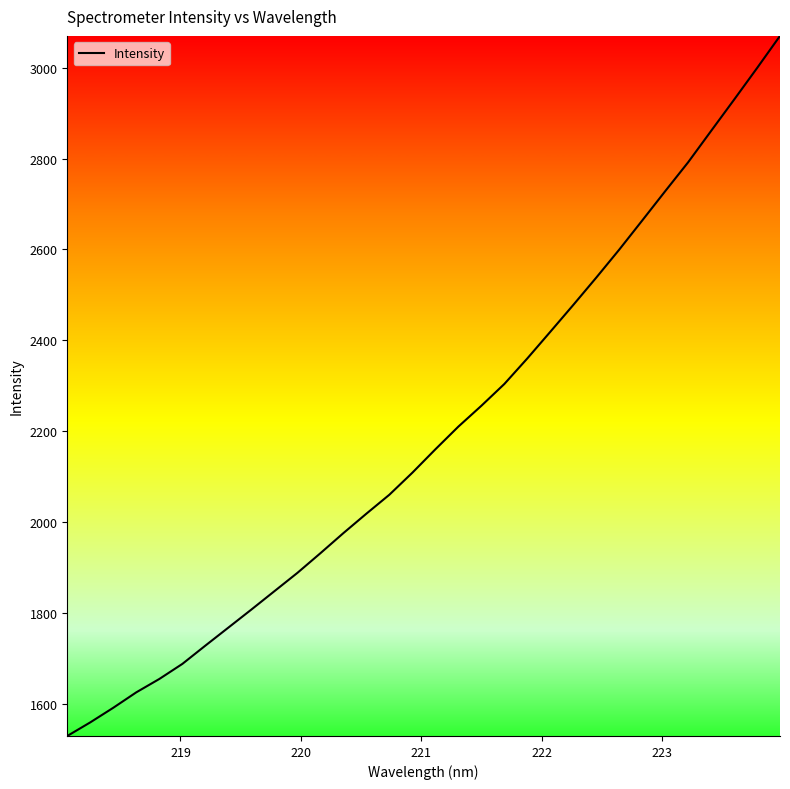

What is the minimum value shown in the chart?

1528.8